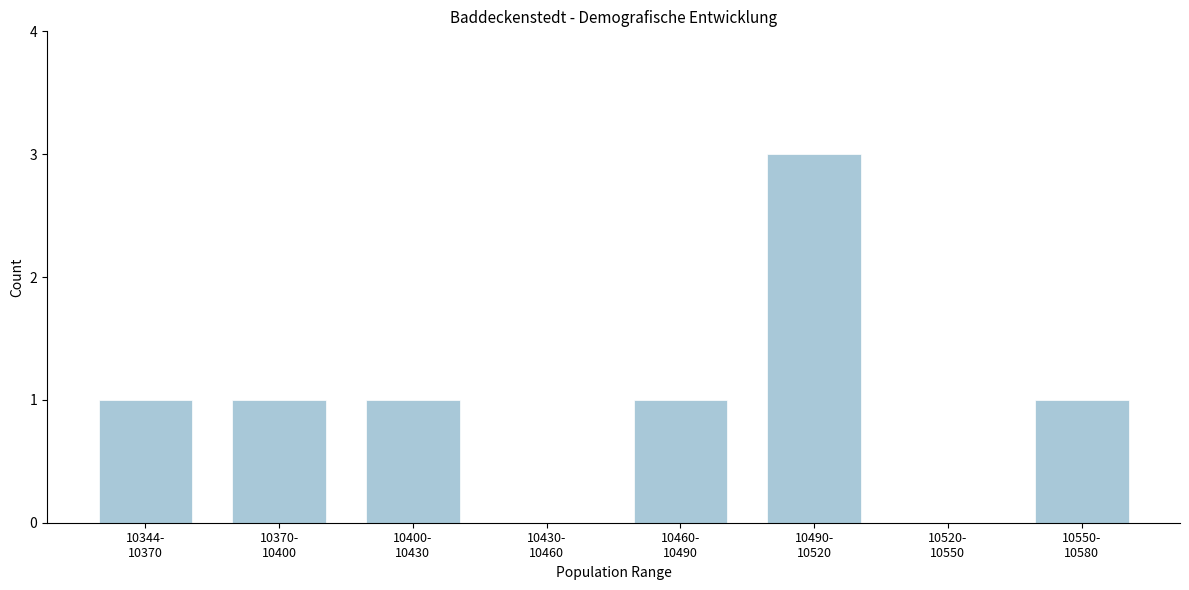

What is the greatest value displayed?

3